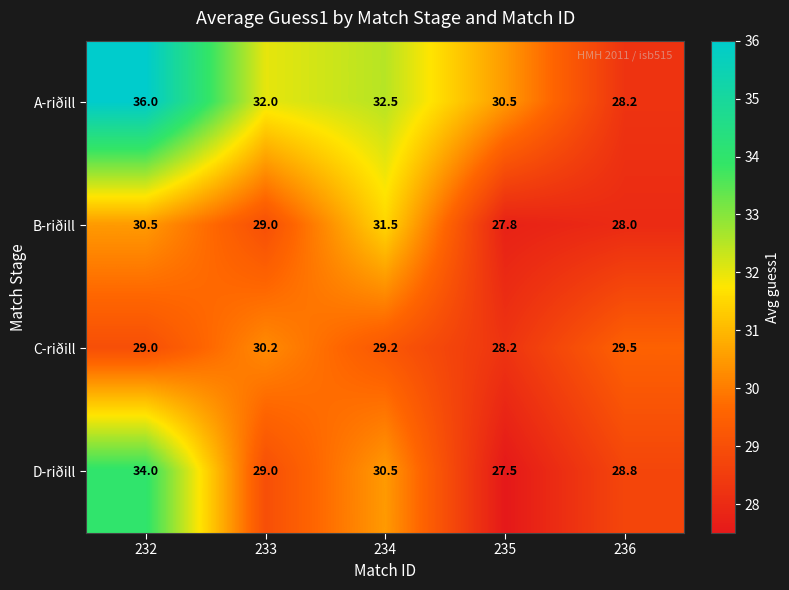

True or false: B-riðill has a value of 10.5 at 234.

False